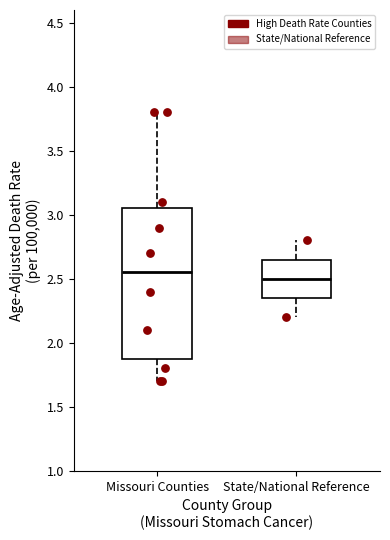

Reading left to right, transcribe this box plot: for each box, give where its median line is, the range the box spans, and where its two whiskers end, as read against the y-axis. The values are not printed on the chart, so give them approximately, as read against the axis.

Missouri Counties: median 2.55, box 1.90 to 3.05, whiskers 1.70 to 3.80
State/National Reference: median 2.50, box 2.35 to 2.65, whiskers 2.20 to 2.80